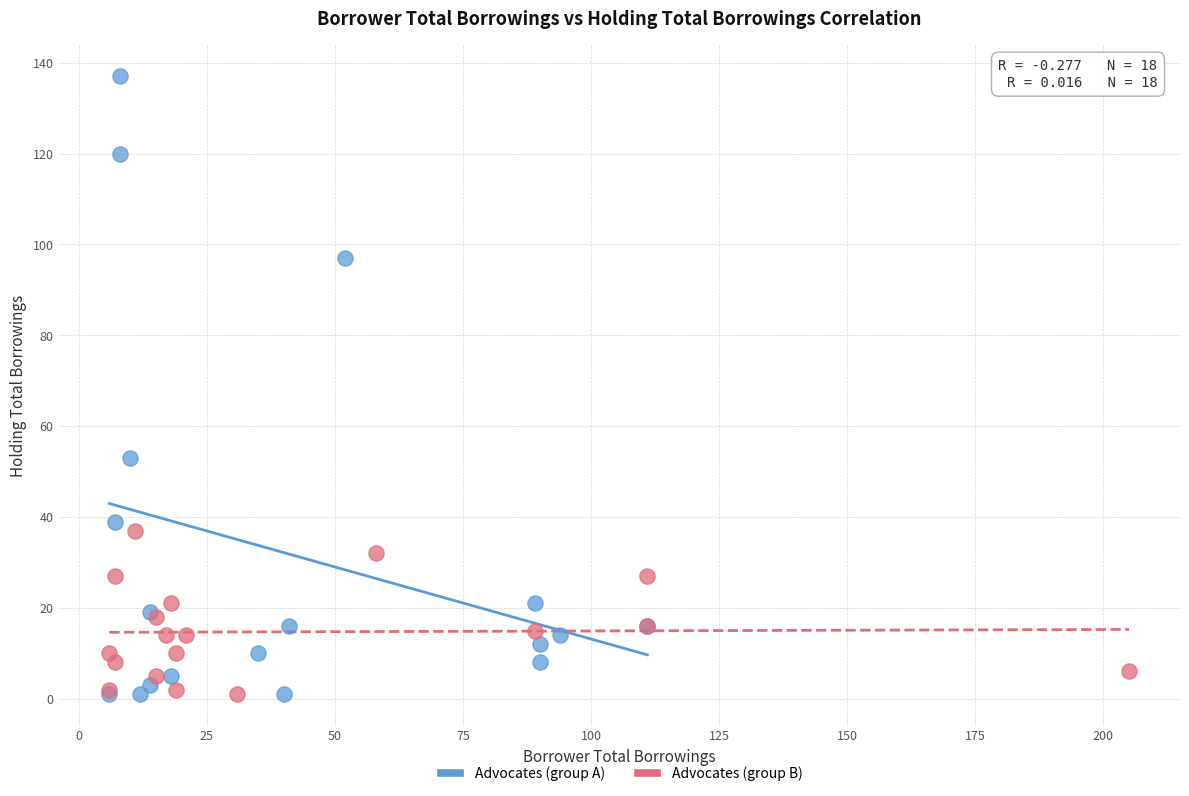

Which series has the widest spread of Y values?

Advocates (group A)